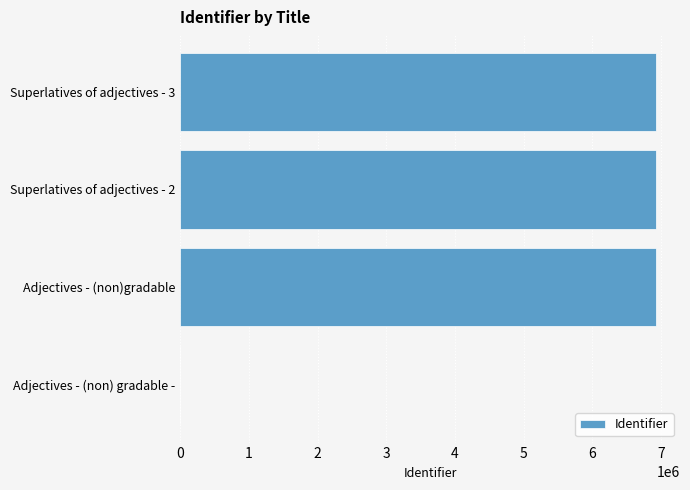

Read the value at Adjectives - (non)gradable.

6929391